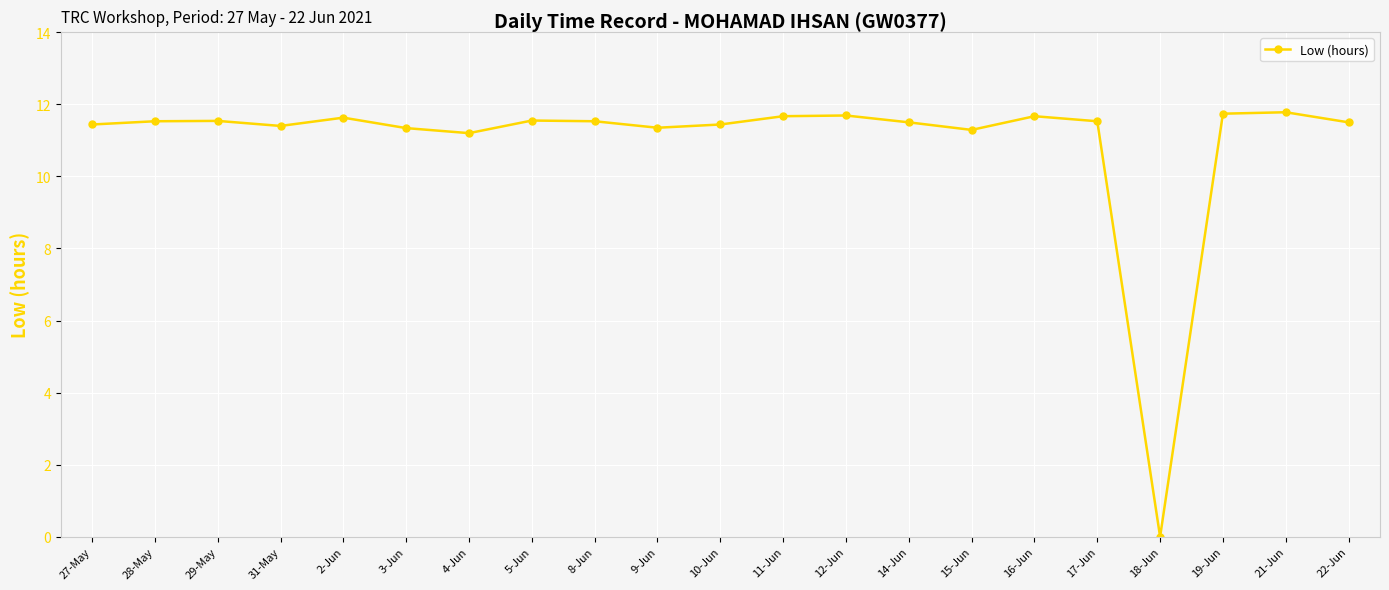

How many data points are above 11?

20